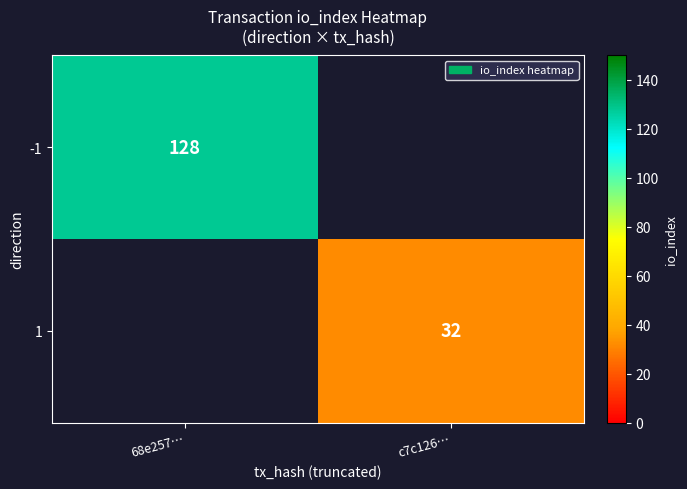

True or false: 1 has a value of 32 at c7c126….

True